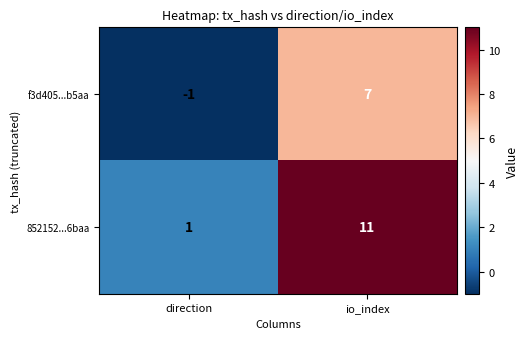

How many data points does each series have?

2